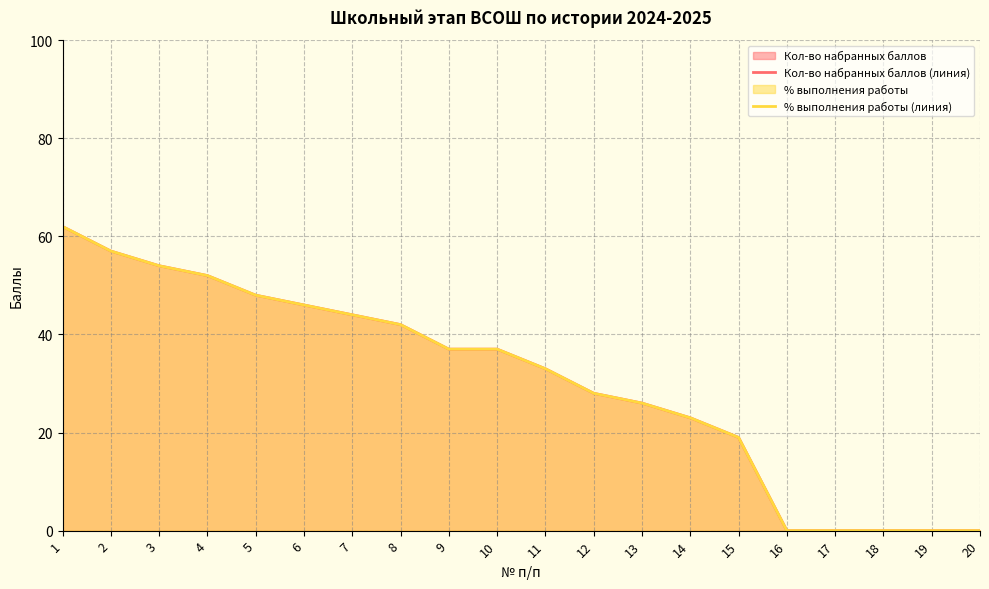

Is the value of % выполнения работы (линия) at 17 greater than the value of Кол-во набранных баллов (линия) at 10?

No